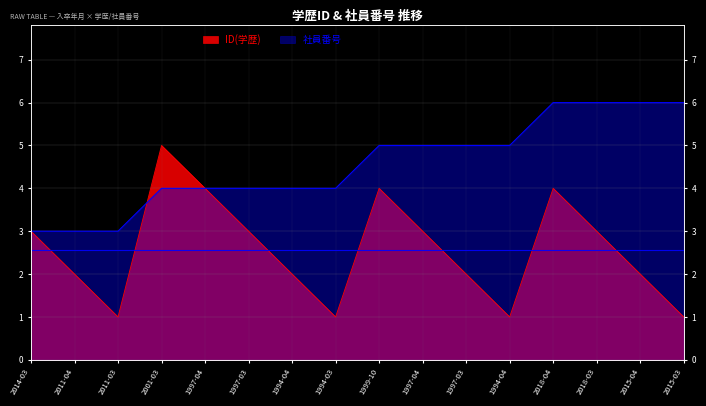

How many times do ID(学歴) and 社員番号 cross each other?

1